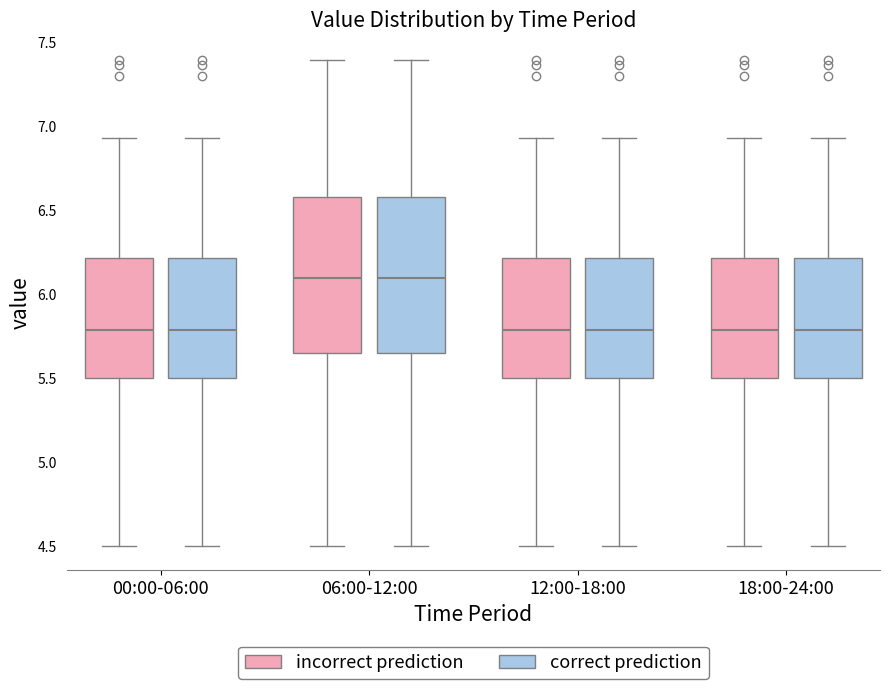

Reading left to right, transcribe this box plot: for each box, give where its median line is, the range the box spans, and where its two whiskers end, as read against the y-axis. The values are not printed on the chart, so give them approximately, as read against the axis.

00:00-06:00 (incorrect prediction): median 5.80, box 5.50 to 6.20, whiskers 4.50 to 6.95
00:00-06:00 (correct prediction): median 5.80, box 5.50 to 6.20, whiskers 4.50 to 6.95
06:00-12:00 (incorrect prediction): median 6.10, box 5.65 to 6.60, whiskers 4.50 to 7.40
06:00-12:00 (correct prediction): median 6.10, box 5.65 to 6.60, whiskers 4.50 to 7.40
12:00-18:00 (incorrect prediction): median 5.80, box 5.50 to 6.20, whiskers 4.50 to 6.95
12:00-18:00 (correct prediction): median 5.80, box 5.50 to 6.20, whiskers 4.50 to 6.95
18:00-24:00 (incorrect prediction): median 5.80, box 5.50 to 6.20, whiskers 4.50 to 6.95
18:00-24:00 (correct prediction): median 5.80, box 5.50 to 6.20, whiskers 4.50 to 6.95